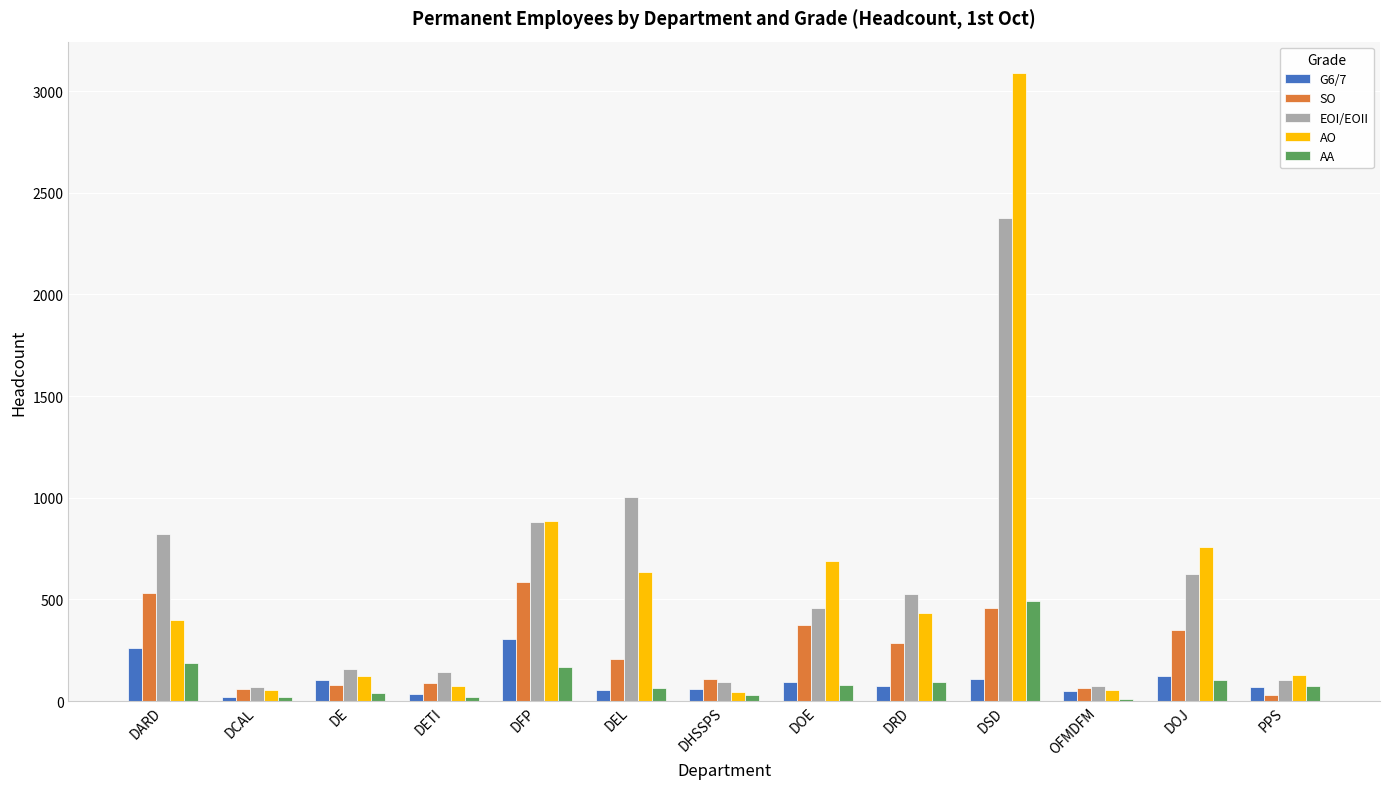

Are the bars horizontal?

No